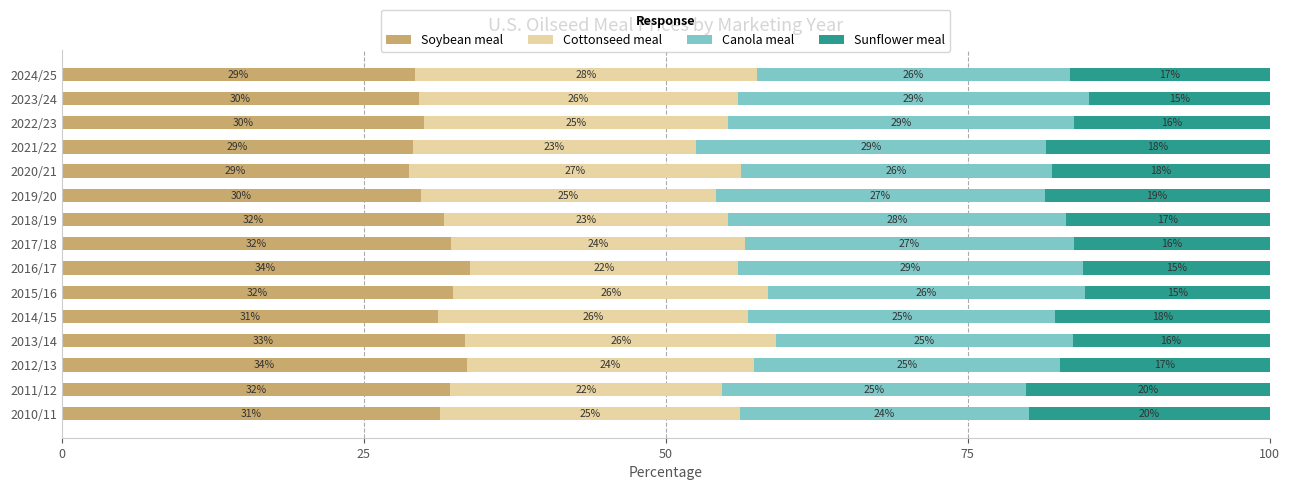

What is the lowest value of the Soybean meal series?

28.7